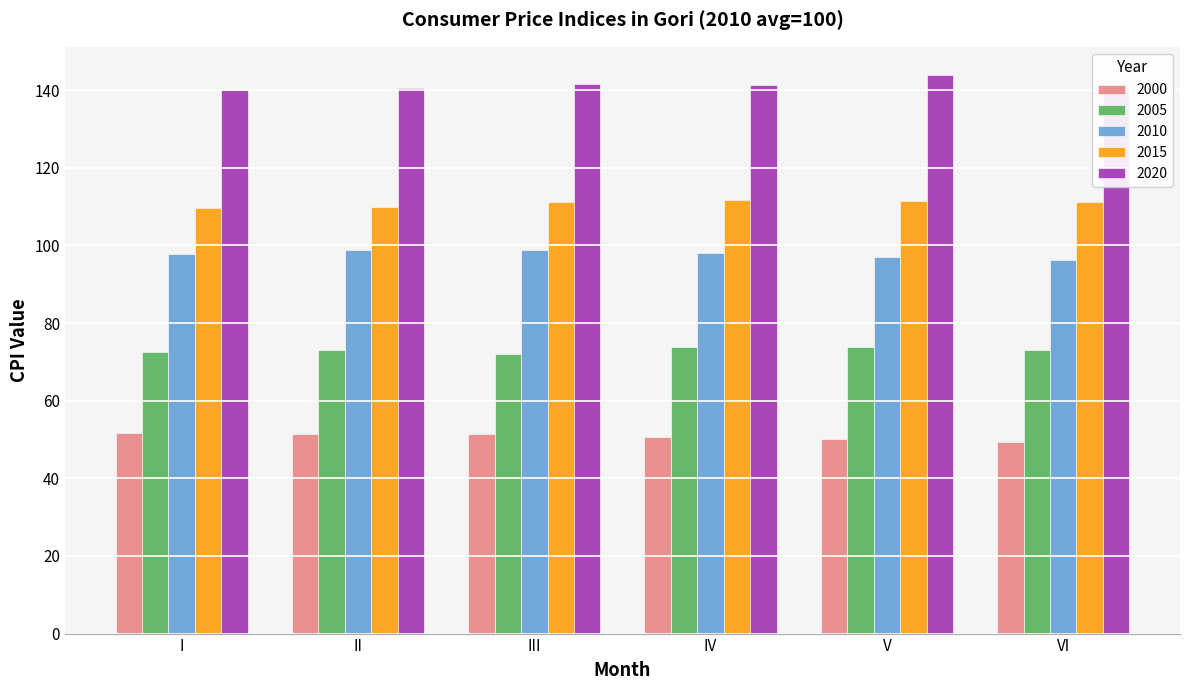

List the series in order of their peak value, lowest first.

2000, 2005, 2010, 2015, 2020